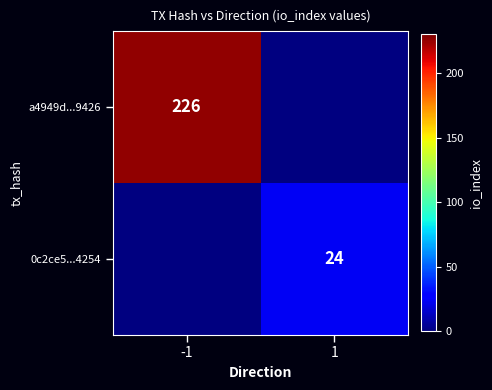

True or false: 0c2ce5...4254 has a value of 40 at 1.

False